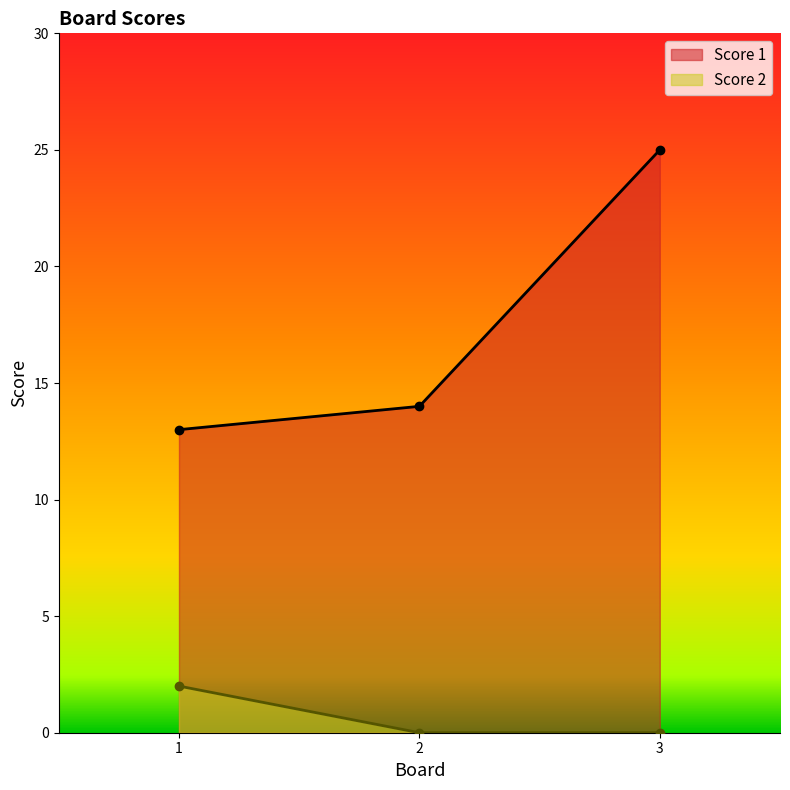

How many lines are shown in the chart?

2